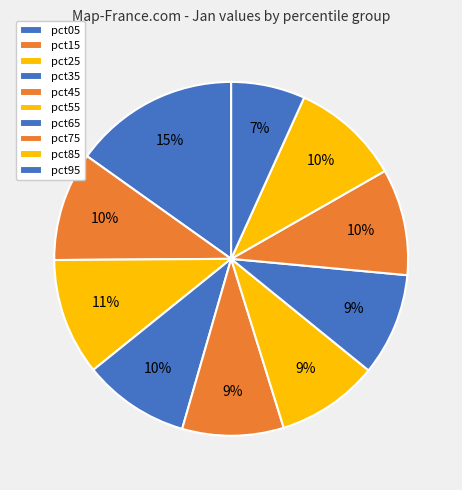

What percentage is the pct65 slice, to the nearest percent?

9%